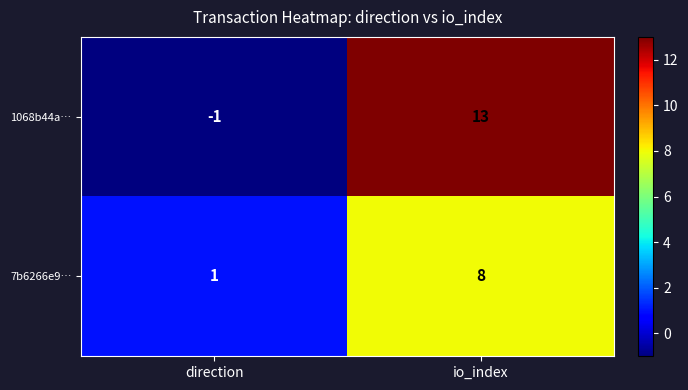

At which label is 7b6266e9… closest to 4?

direction